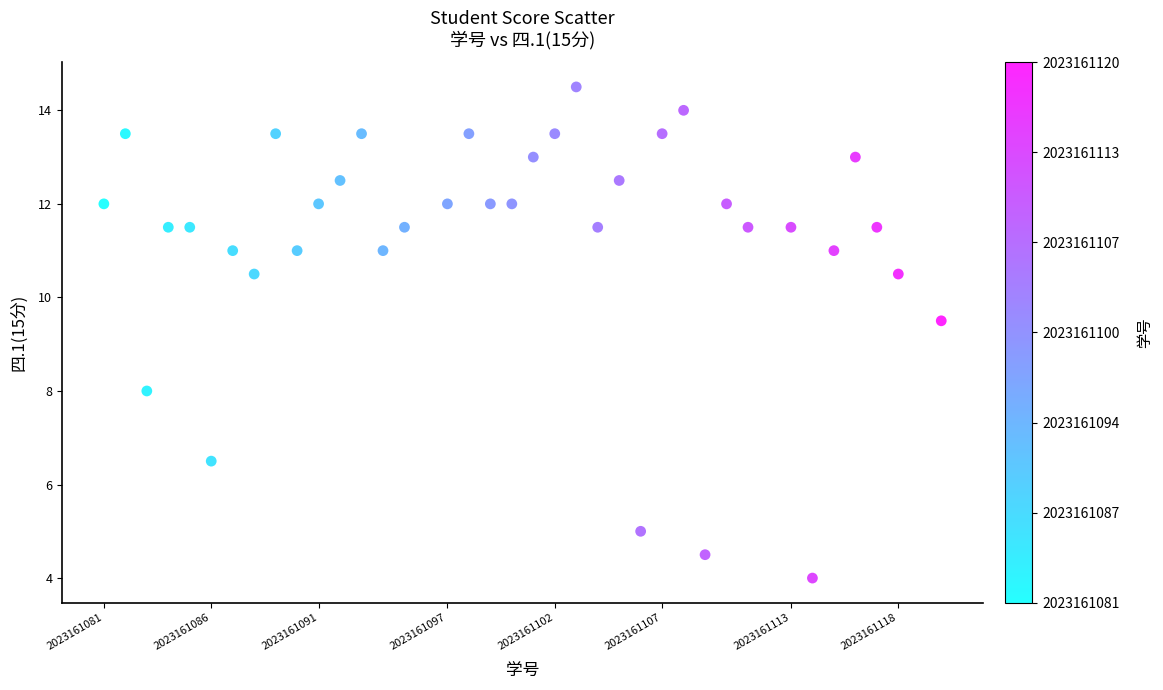

What Y value in the scatter plot is closest to 9?

9.5